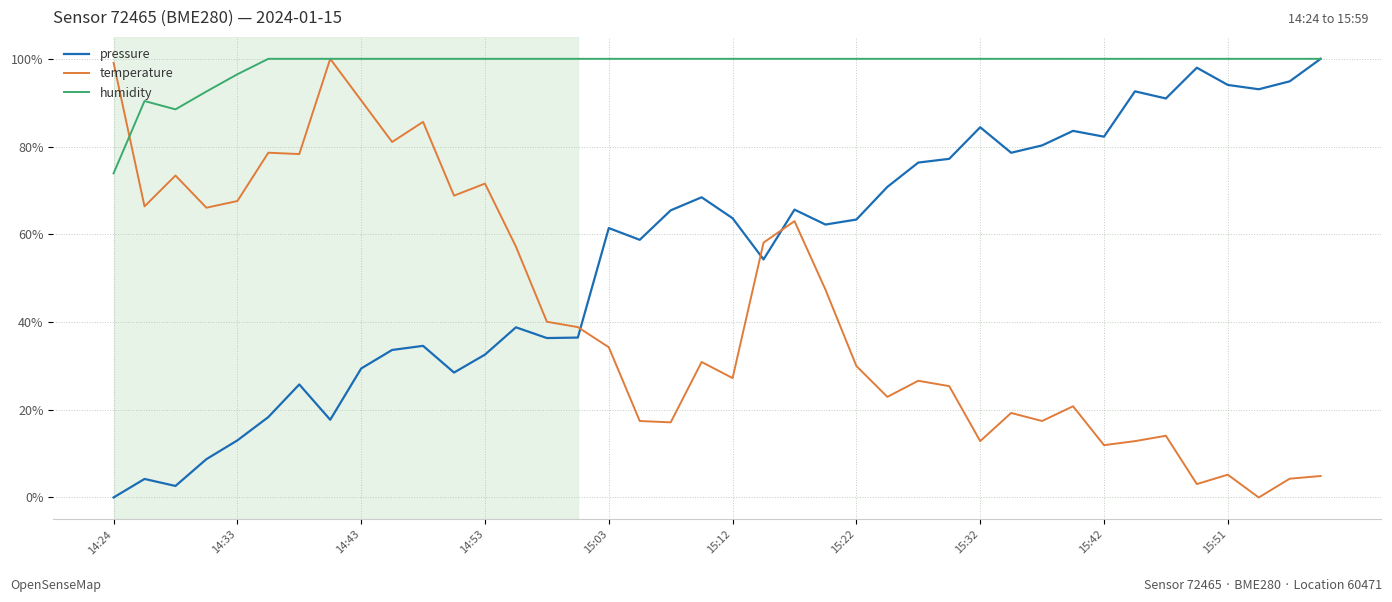

What is the lowest value of the humidity series?

73.9